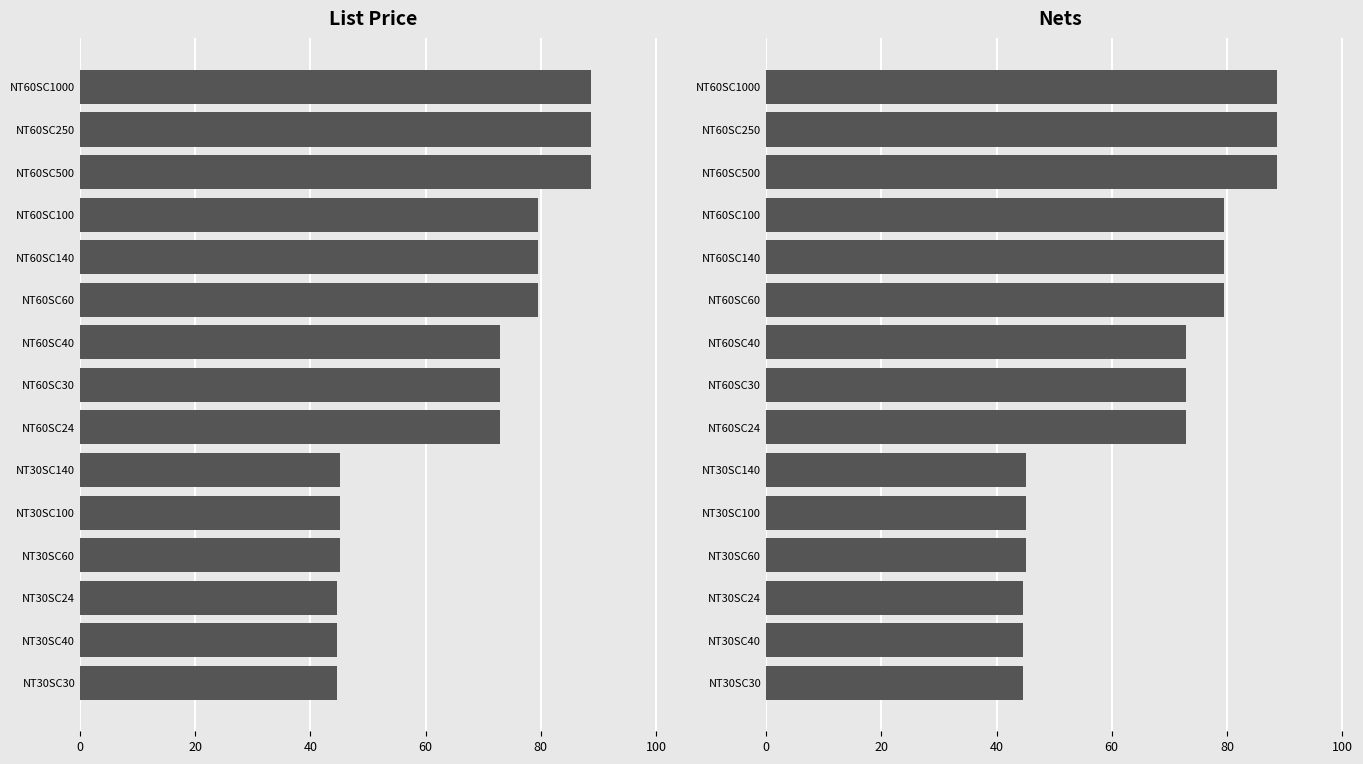

Are the bars grouped side by side (vs. stacked)?

Yes